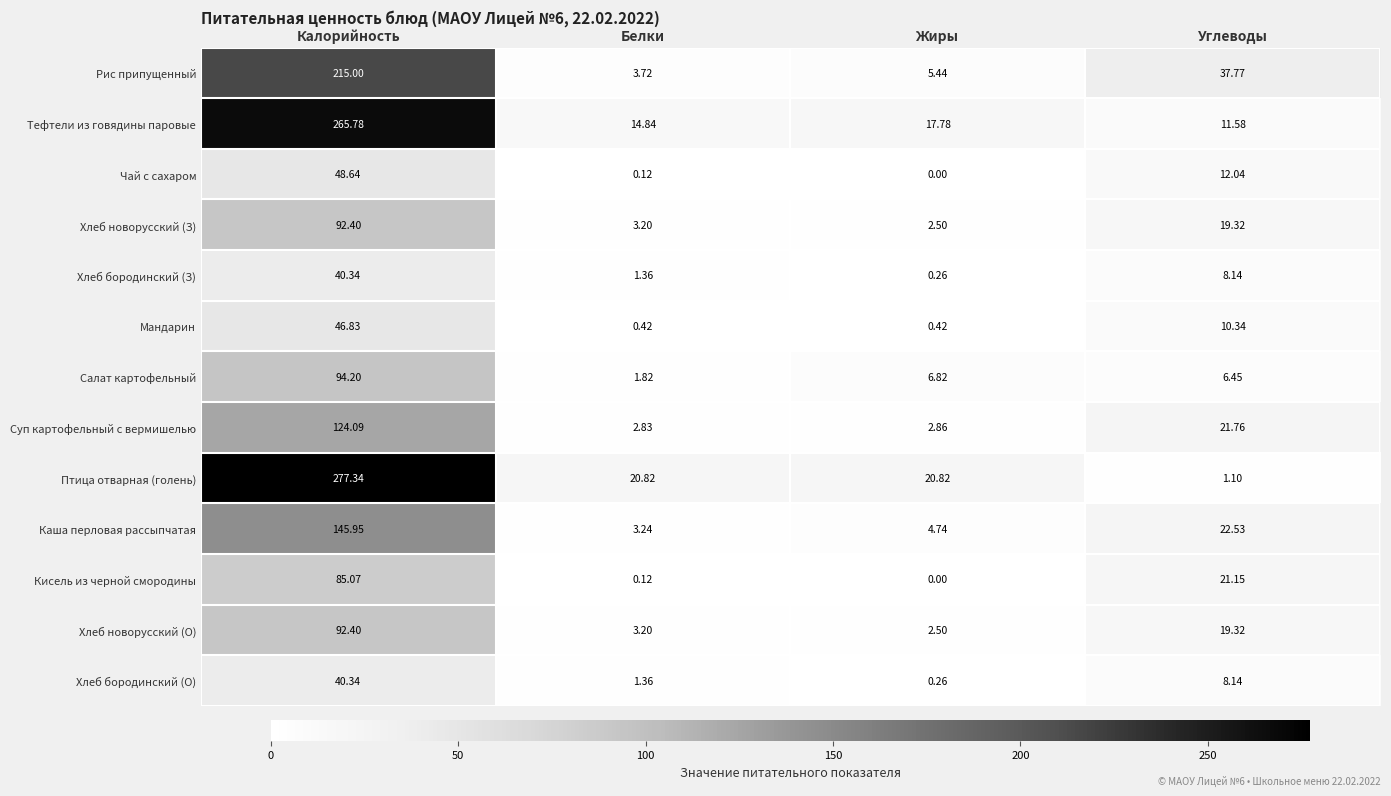

At which label is Хлеб бородинский (О) closest to 20?

Углеводы